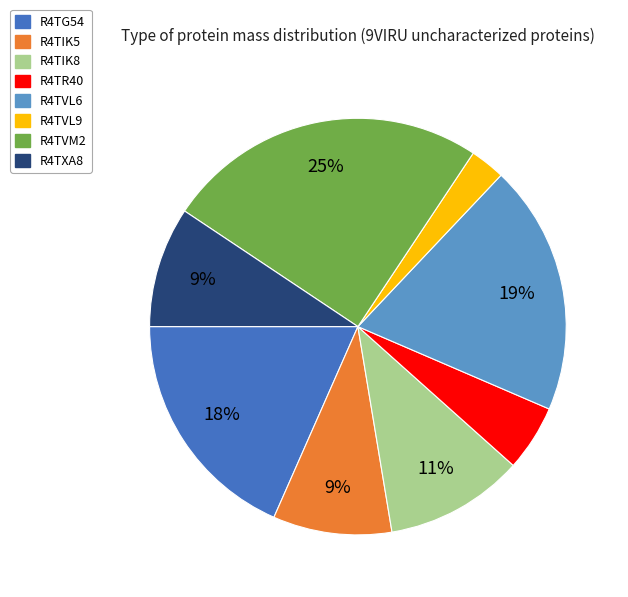

Between R4TIK8 and R4TXA8, which is larger?

R4TIK8